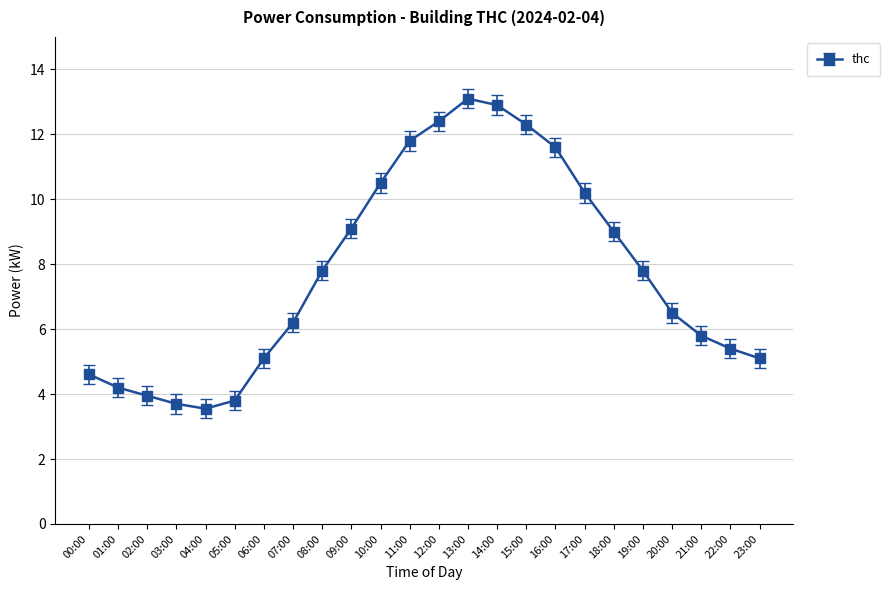

True or false: there are more than 2 points higher than both neighbors.

False